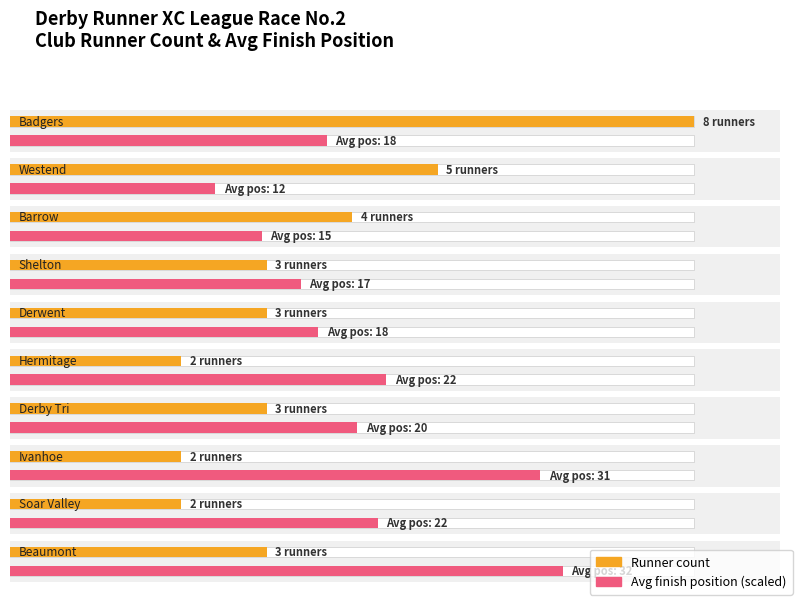

Which category has the highest value across all series?

Badgers